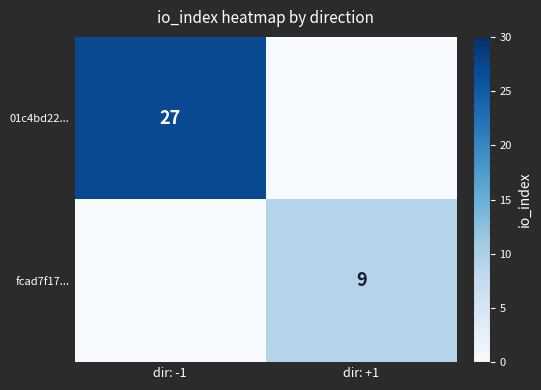

Is the value of fcad7f17... at dir: +1 greater than the value of 01c4bd22... at dir: -1?

No